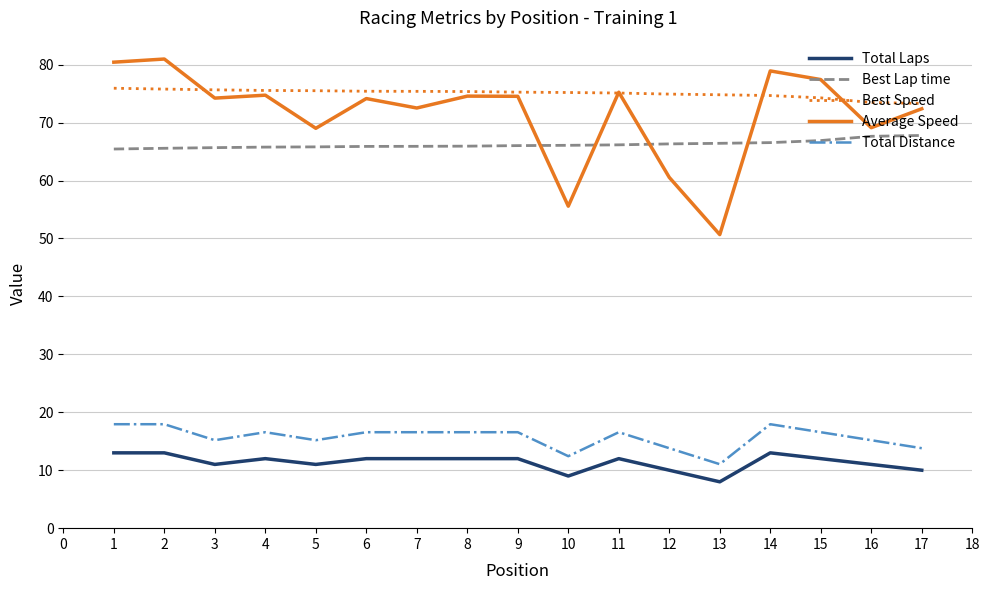

What value does the Best Speed series have at 6?

75.4